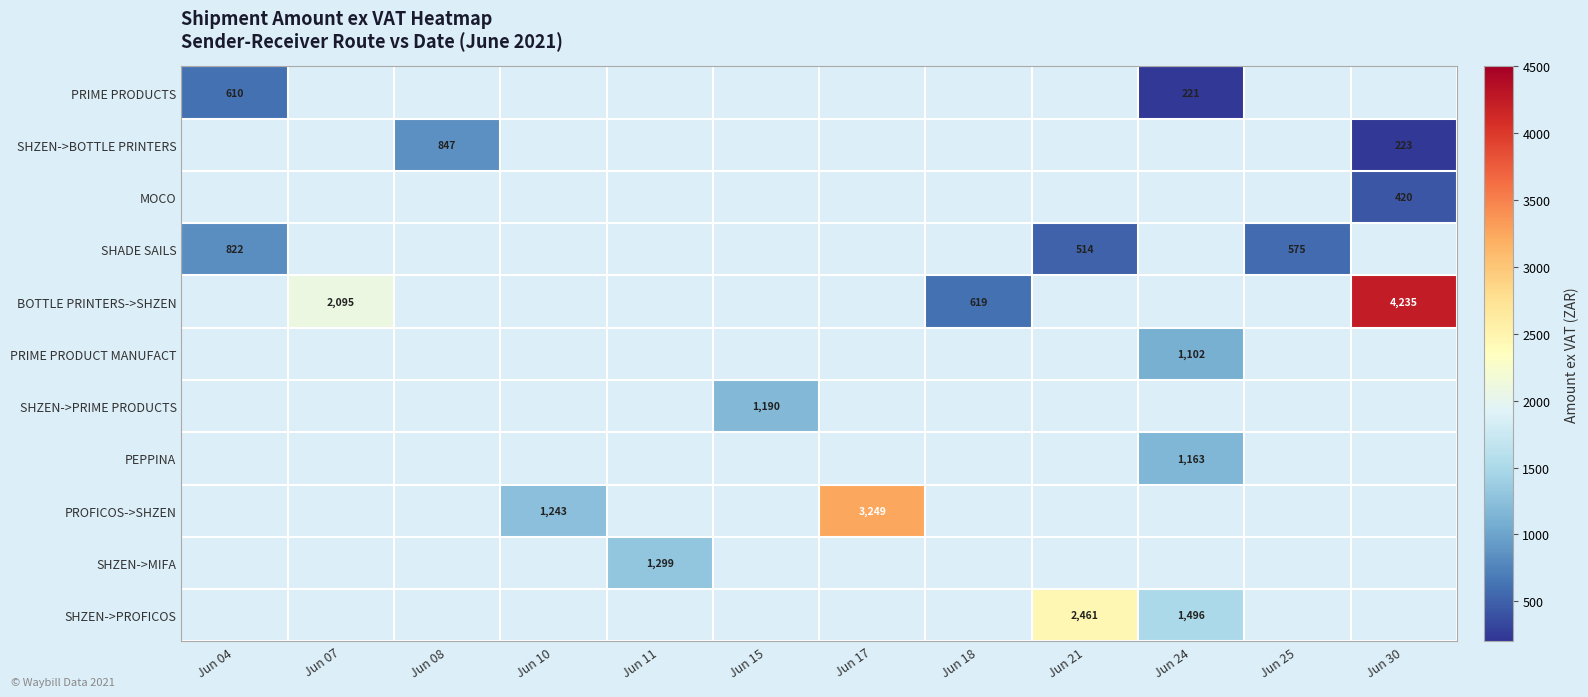

The value of PROFICOS->SHZEN at Jun 10 is 1243. True or false?

True